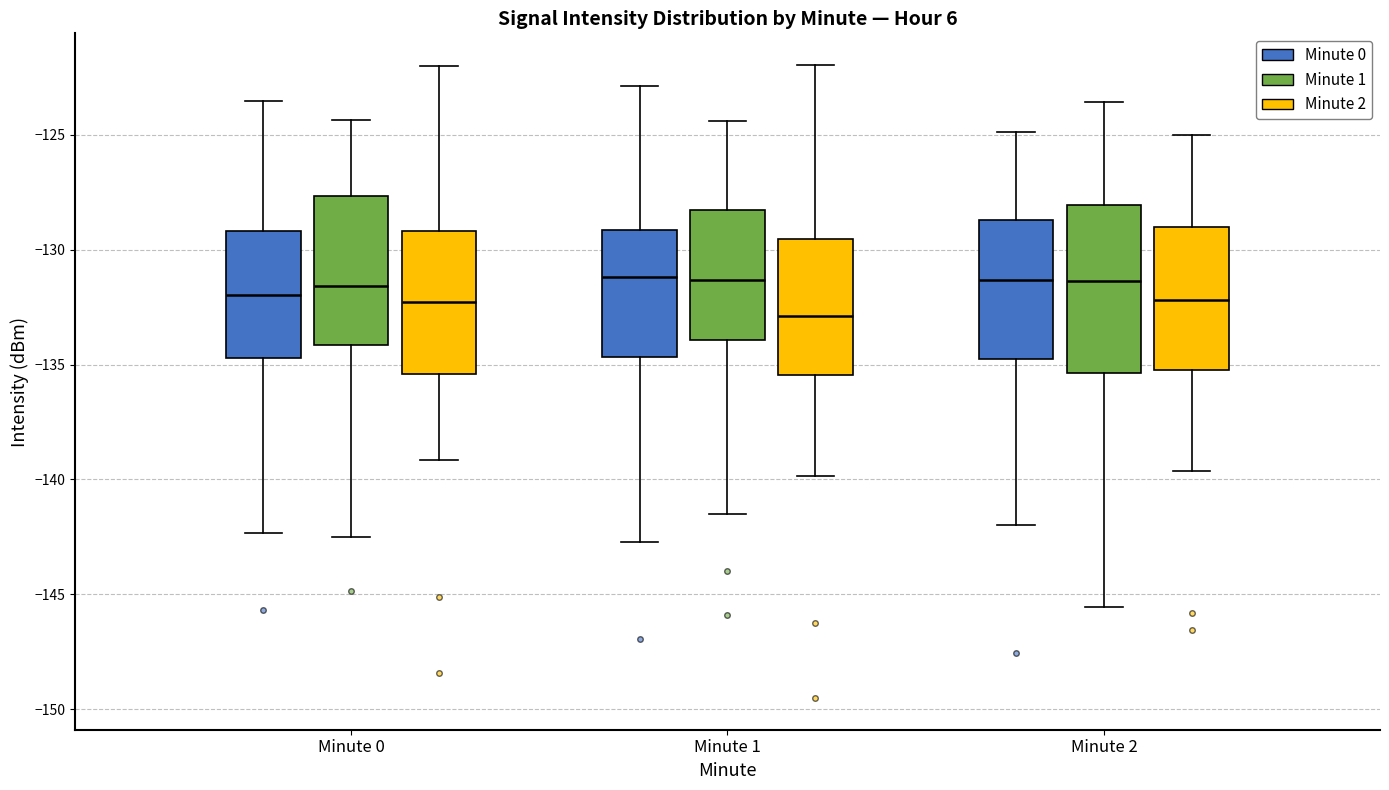

Which box is the tallest, from its lower edge to its upper edge?

Minute 2 (Minute 1)